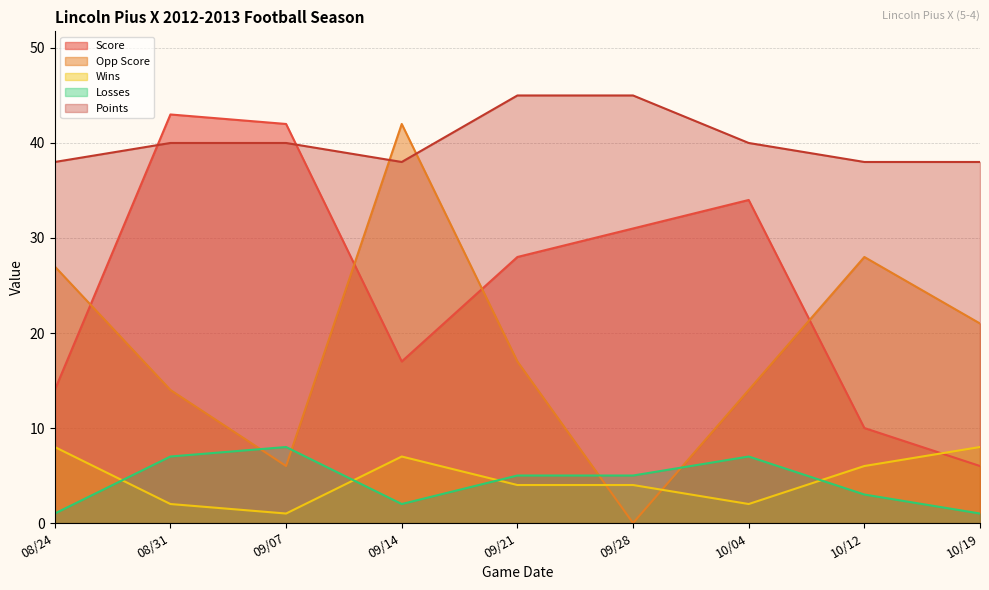

What is the minimum value for Losses?

1